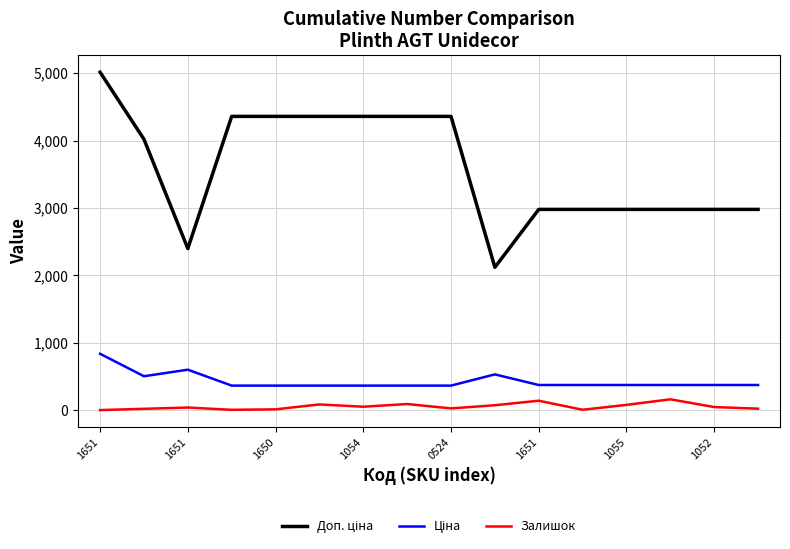

What is the maximum value for Залишок?

160.0